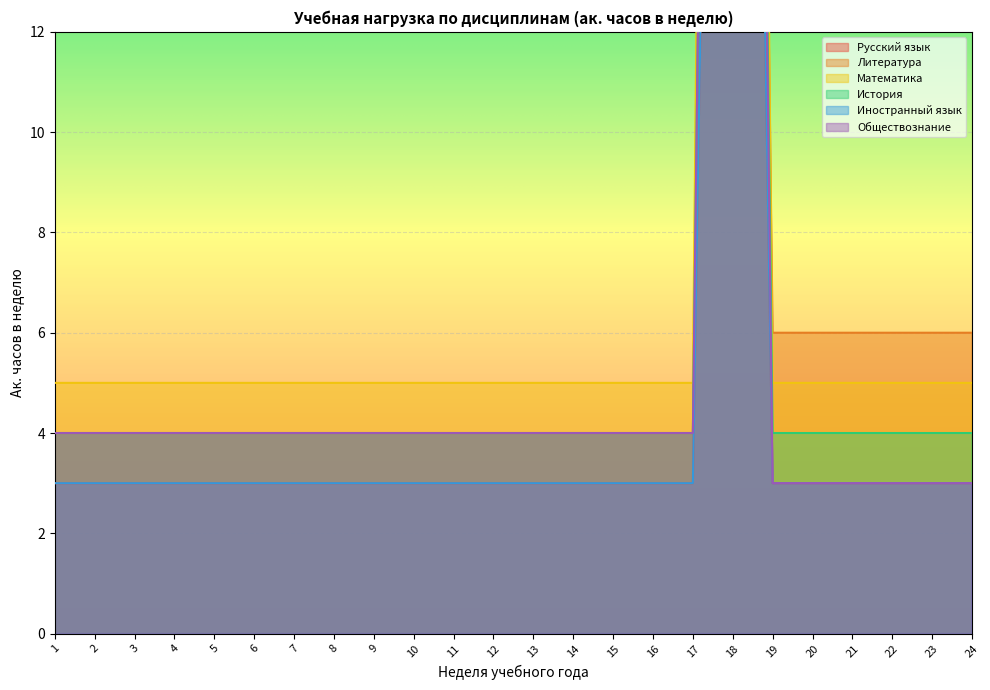

Is it true that Математика equals 8 at 12?

False